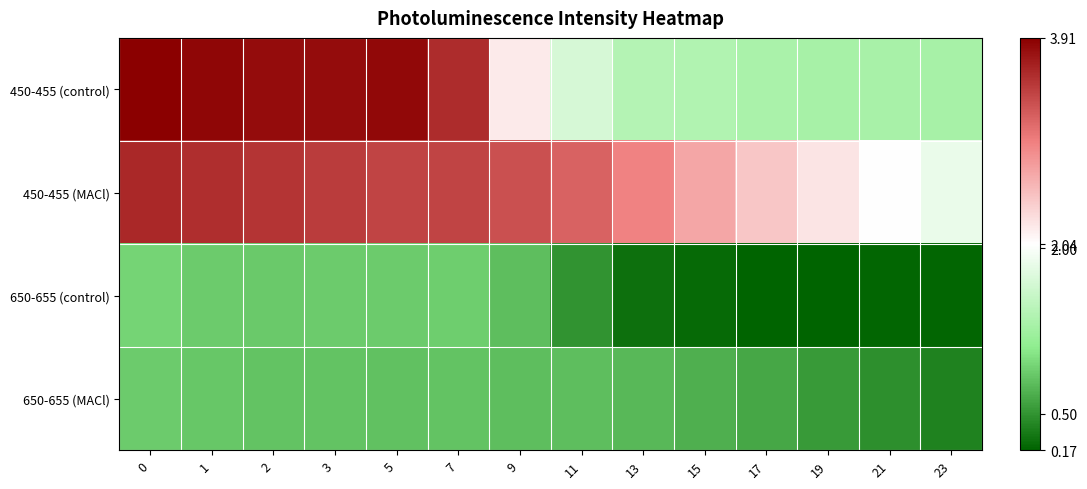

At 15, list the series in order from largest to smallest.

450-455 (MACl), 450-455 (control), 650-655 (MACl), 650-655 (control)